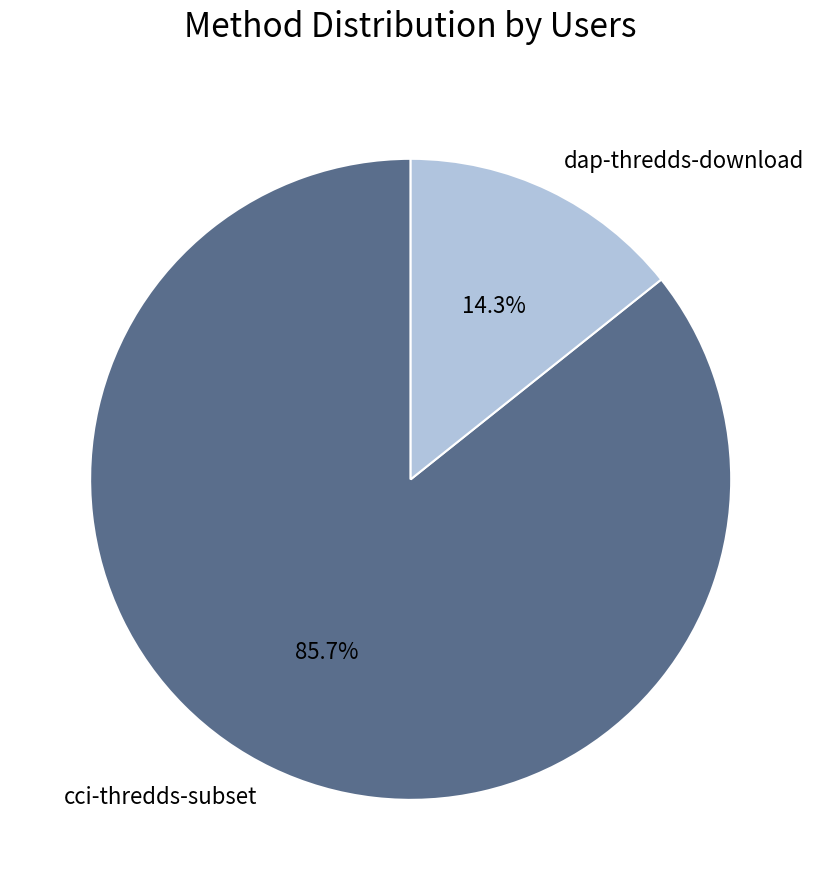

Combined, what portion of the pie is dap-thredds-download and cci-thredds-subset?

100.0%